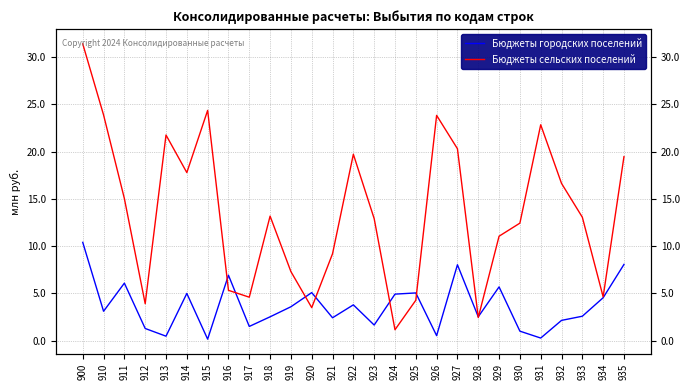

At which category does the chart reach its minimum across all series?

915